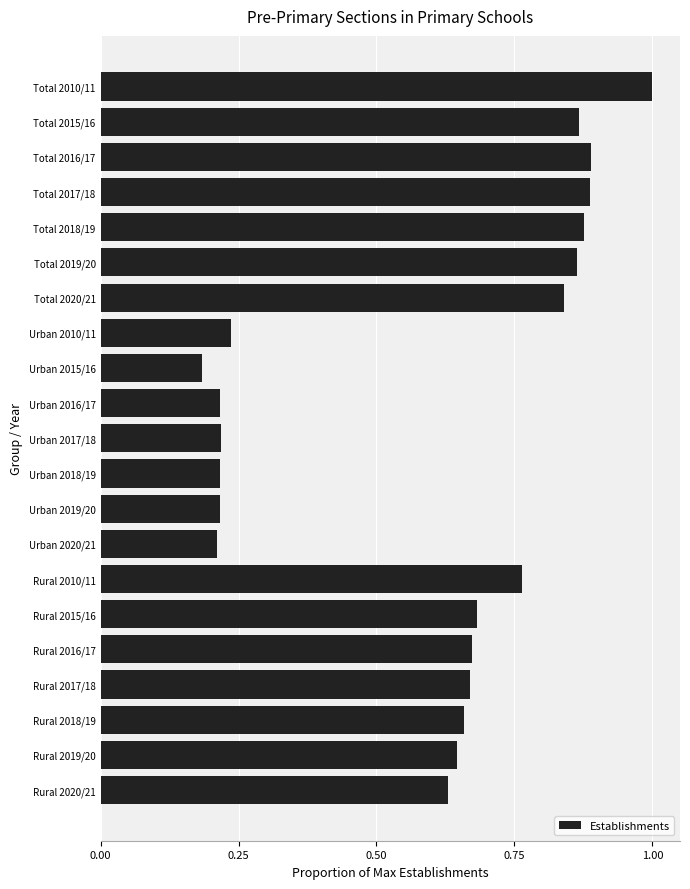

Which has a higher value, Rural 2020/21 or Rural 2017/18?

Rural 2017/18